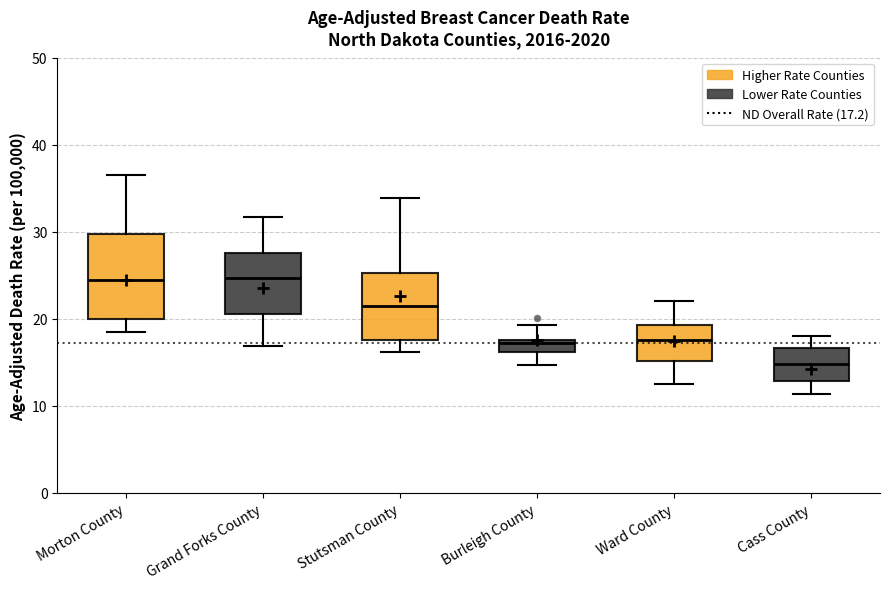

Where is the lower edge of the box for Cass County on the y-axis? The values are not printed on the chart, so give them approximately, as read against the axis.

13